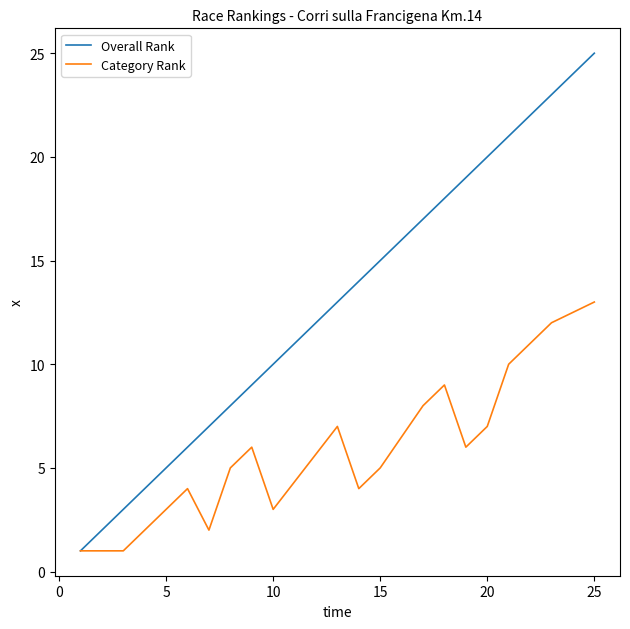

Reading left to right, extract all data points from this chart.

Overall Rank: 1	3	4	5	6	7	8	9	10	13	14	15	17	18	19	20	21	22	23	25
Category Rank: 1	1	2	3	4	2	5	6	3	7	4	5	8	9	6	7	10	11	12	13